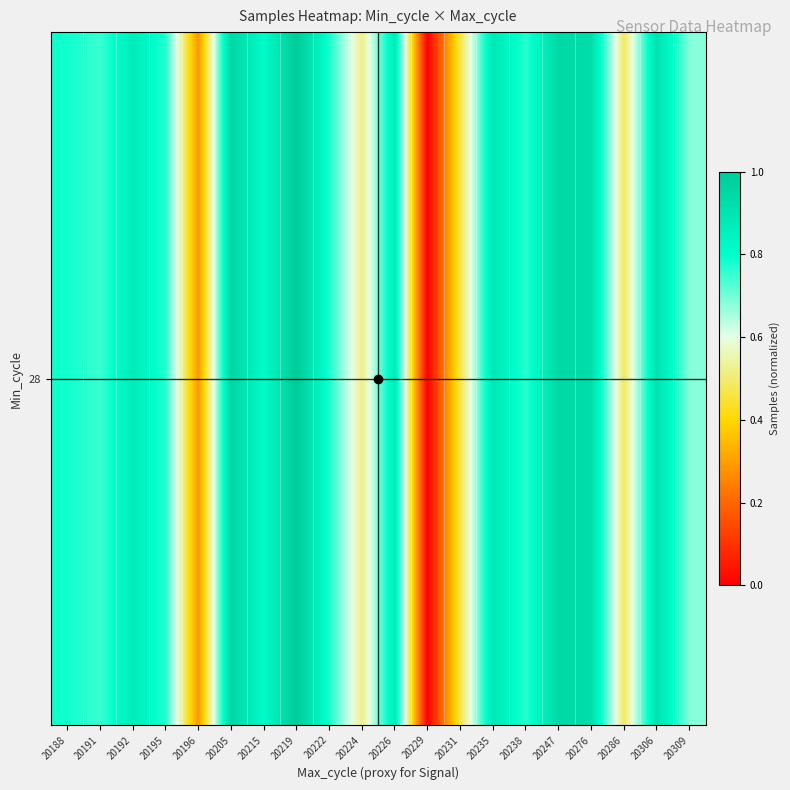

Reading left to right, list all the values displayed in this chart.

20188=0.8	20191=0.7	20192=0.9	20195=0.8	20196=0.3	20205=1.0	20215=0.8	20219=1.0	20222=0.8	20224=0.5	20226=0.9	20229=0.0	20231=0.5	20235=0.9	20238=0.8	20247=0.9	20276=0.9	20286=0.5	20306=0.9	20309=0.7